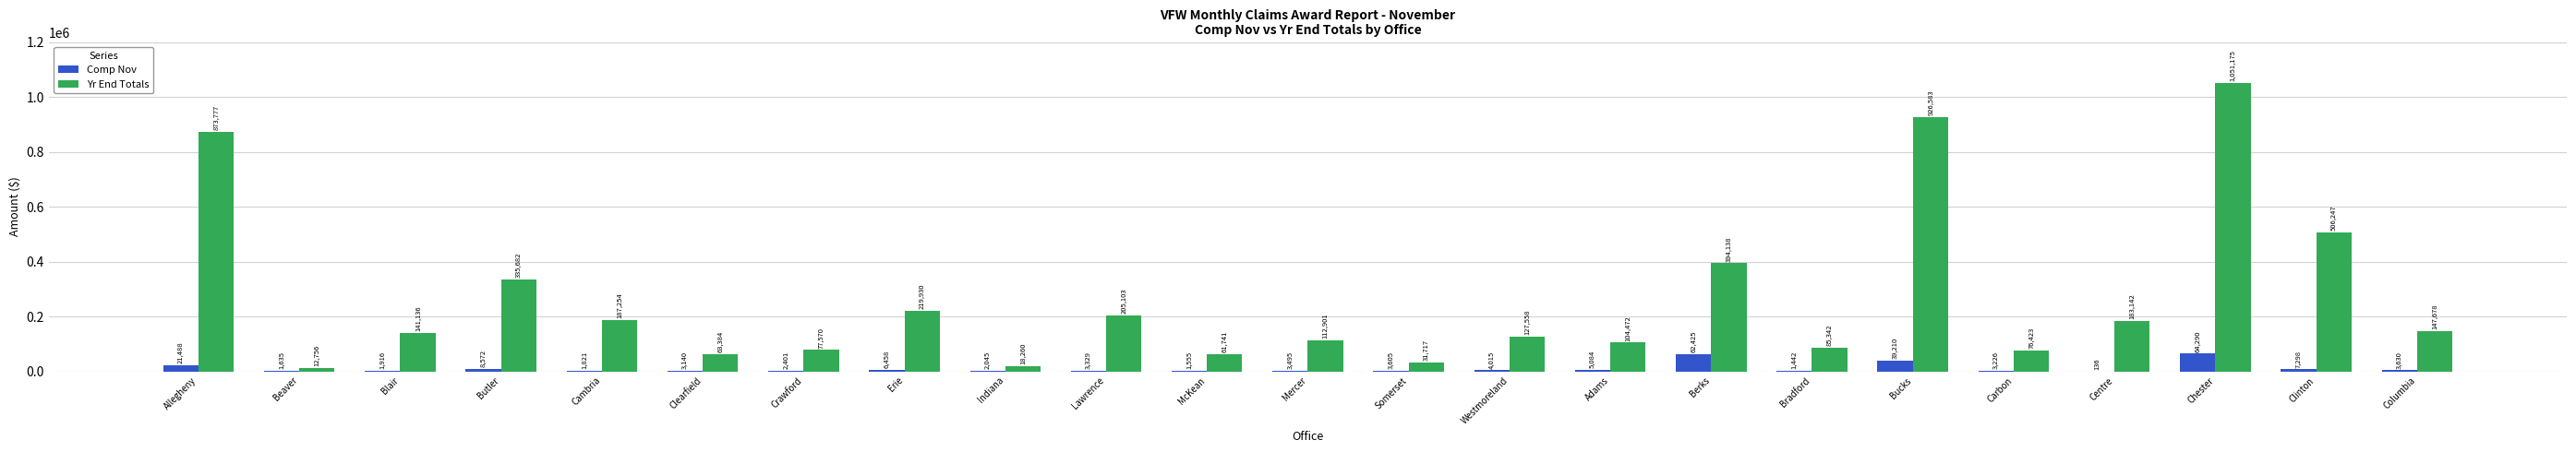

Which series changed the most between Blair and Adams?

Yr End Totals